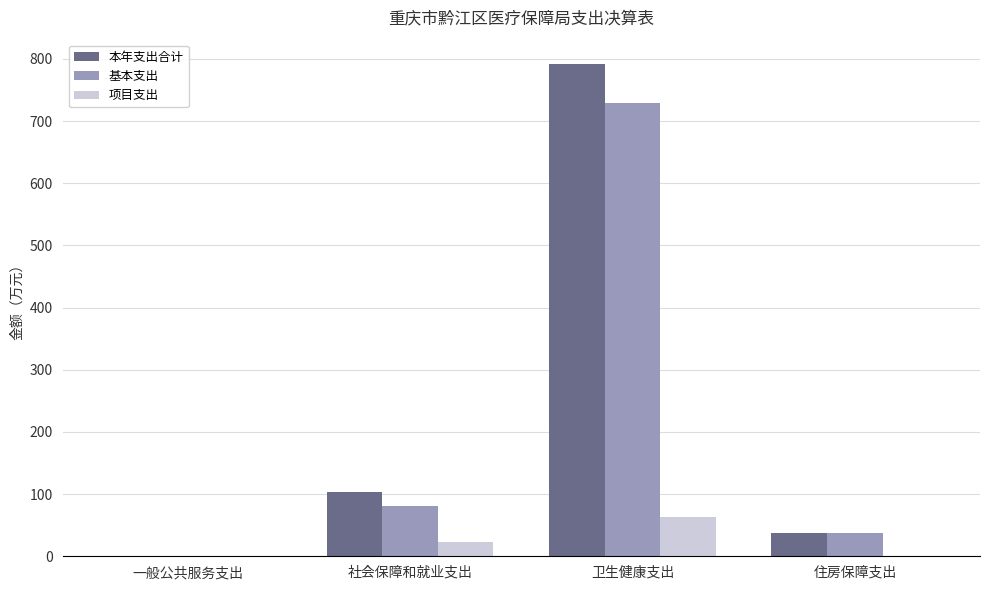

Which series changed the most between 一般公共服务支出 and 卫生健康支出?

本年支出合计